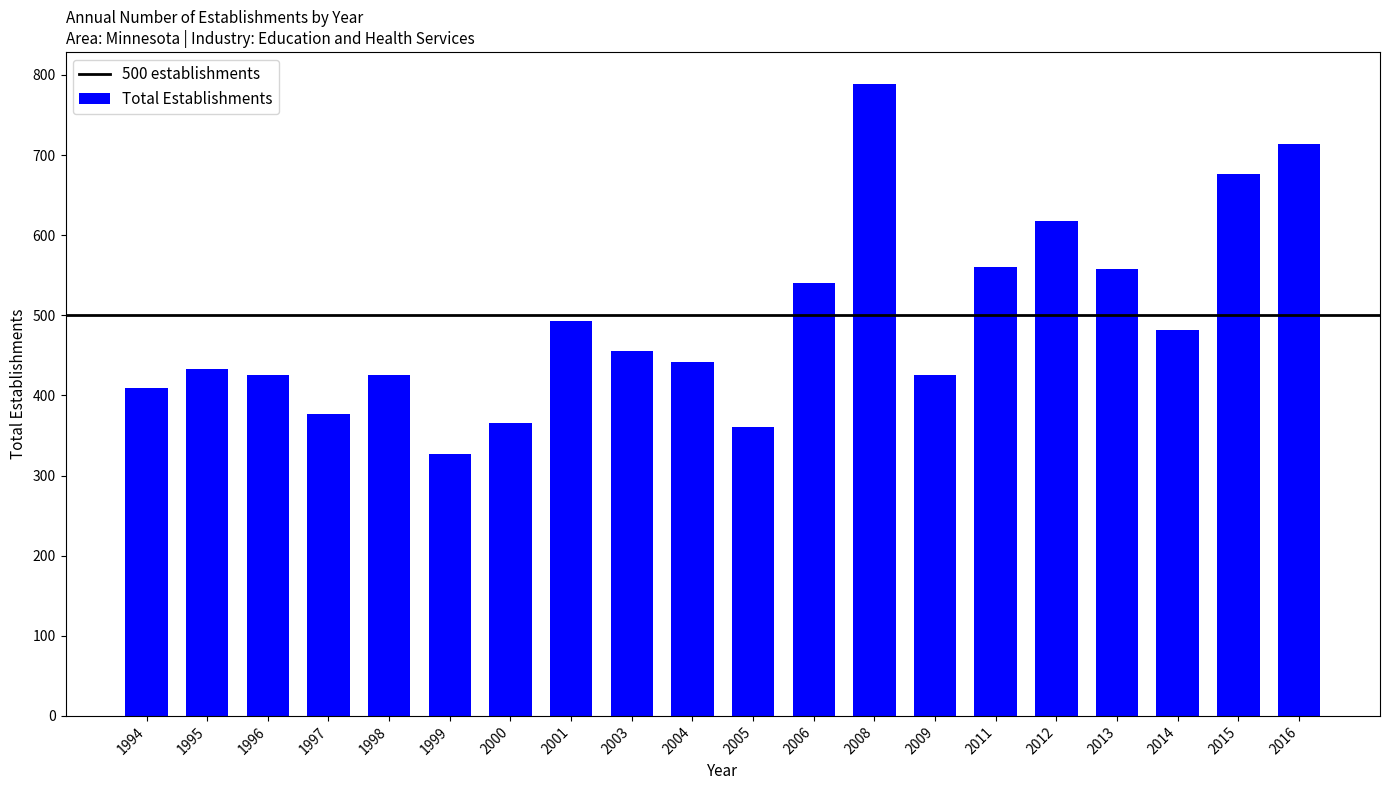

How many bars are there in total?

20